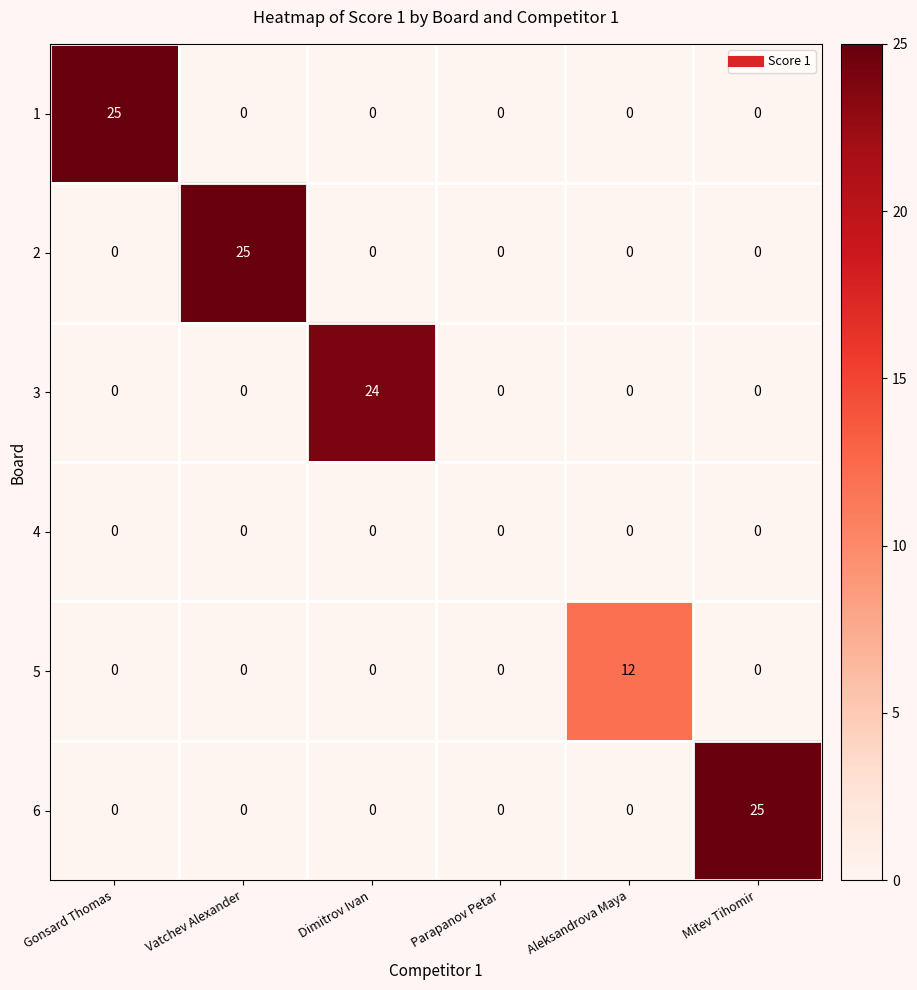

The 6 series shows 0 at Vatchev Alexander. True or false?

True